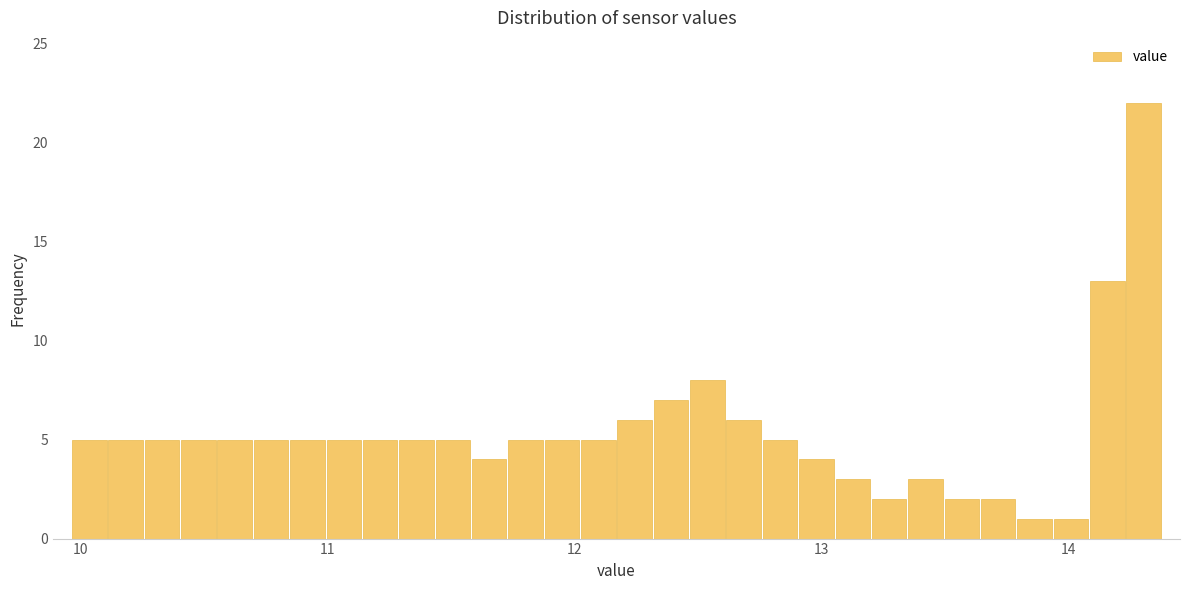

Around what value on the x-axis is the tallest bar? Give the approximate position of its centre, as read against the axis.

14.3